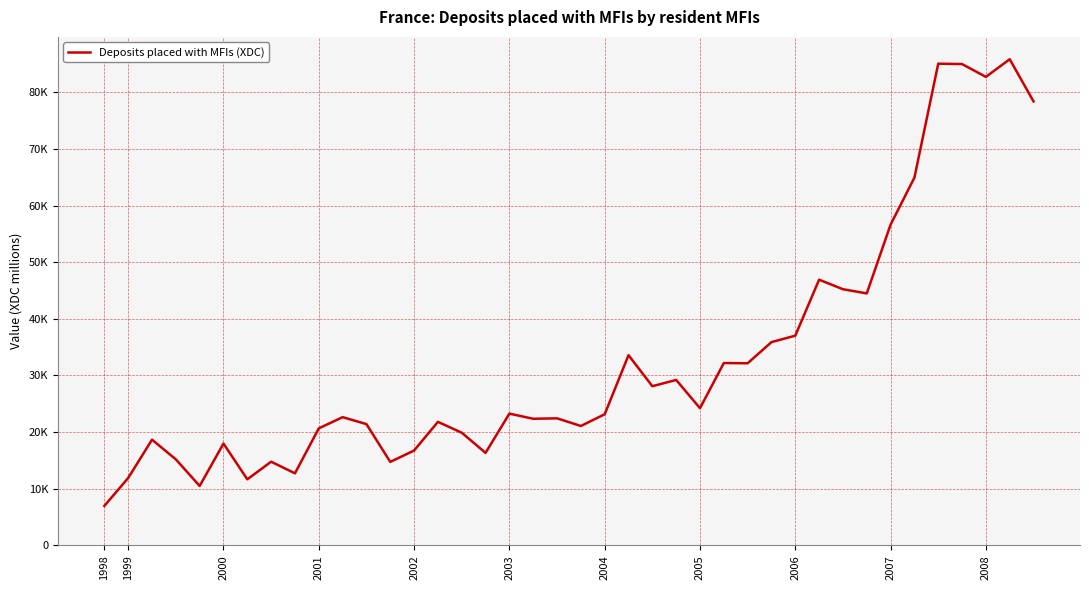

True or false: there are more than 1 points higher than both neighbors.

True